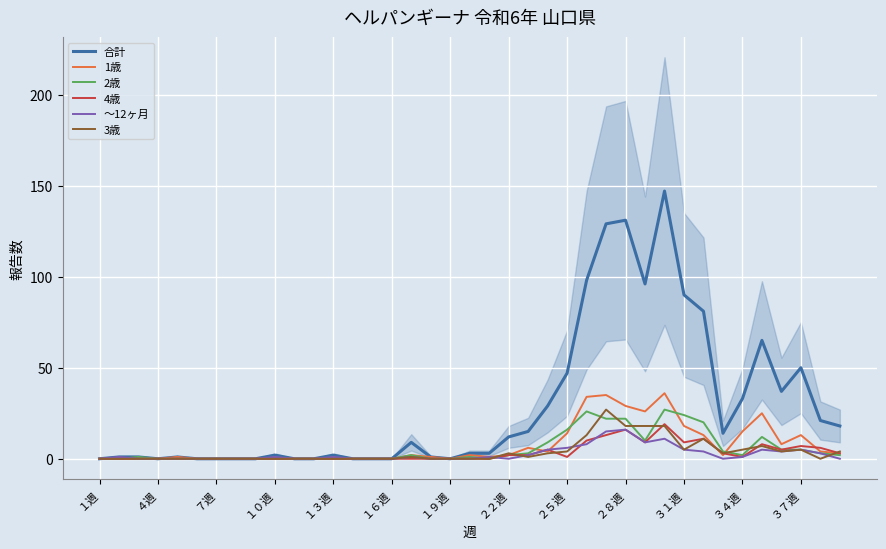

List the series in order of their peak value, highest first.

合計, 1歳, 2歳, 3歳, 4歳, ～12ヶ月